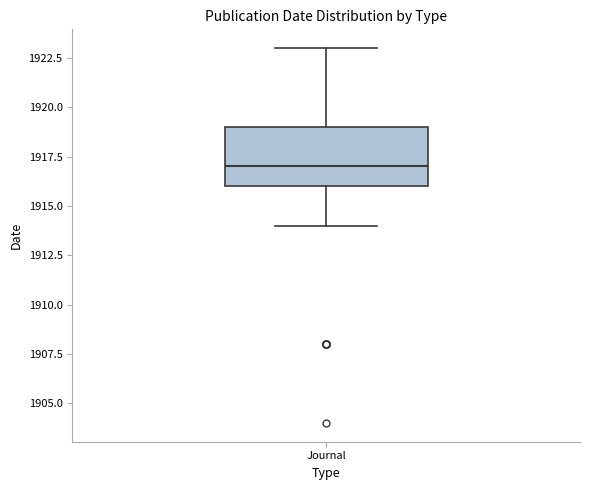

Transcribe this box plot: give where the median line is, the range the box spans, and where the two whiskers end, as read against the y-axis. The values are not printed on the chart, so give them approximately, as read against the axis.

median 1917, box 1916 to 1919, whiskers 1914 to 1923